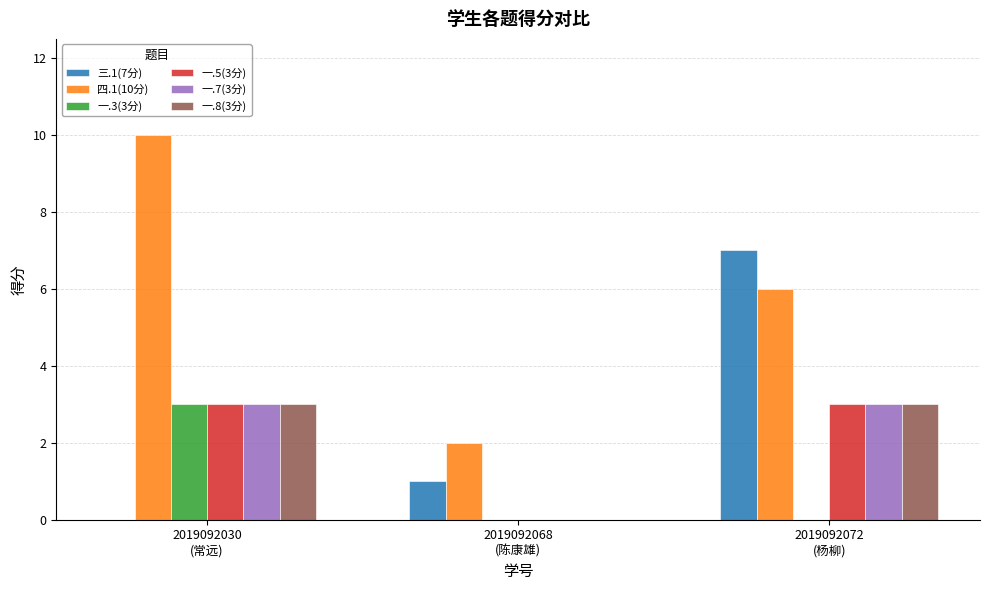

What is the sum of the 一.7(3分) values at 2019092030
(常远) and 2019092068
(陈康雄)?

3